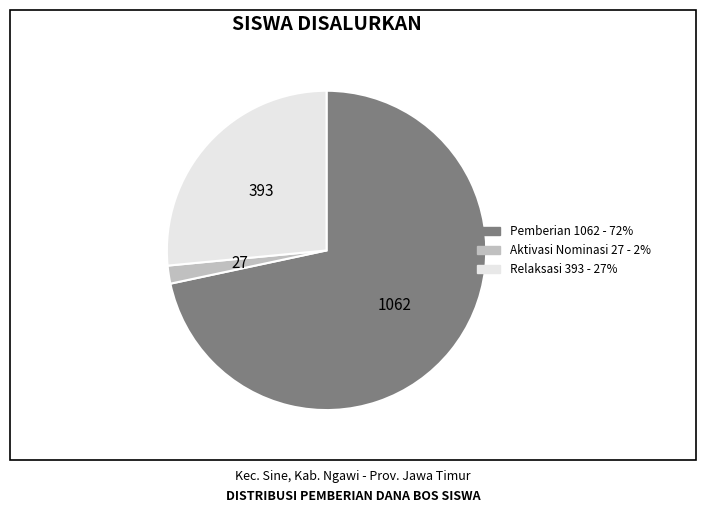

Is there any slice that represents more than half of the pie?

Yes